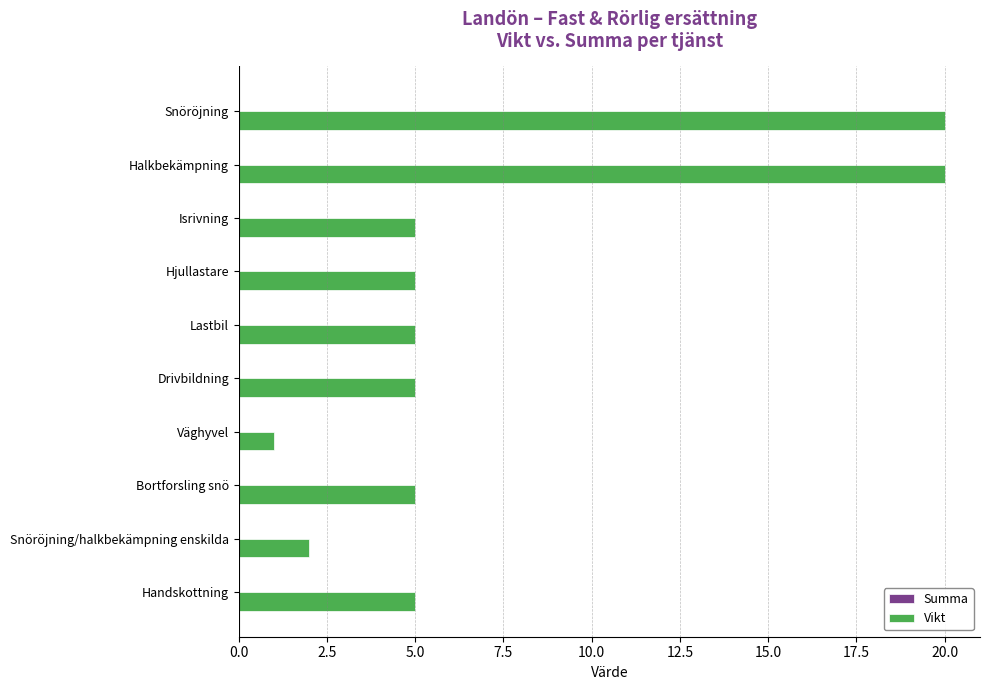

Reading bottom to top, extract all data points from this chart.

Handskottning=5	Snöröjning/halkbekämpning enskilda=2	Bortforsling snö=5	Väghyvel=1	Drivbildning=5	Lastbil=5	Hjullastare=5	Isrivning=5	Halkbekämpning=20	Snöröjning=20